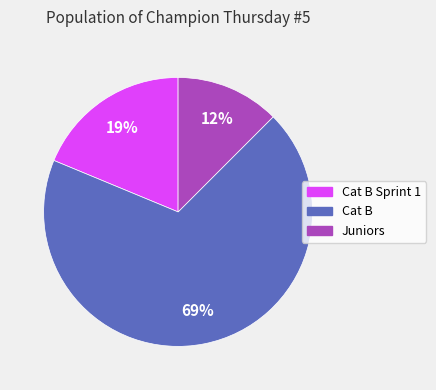

Is there a majority slice in this chart?

Yes